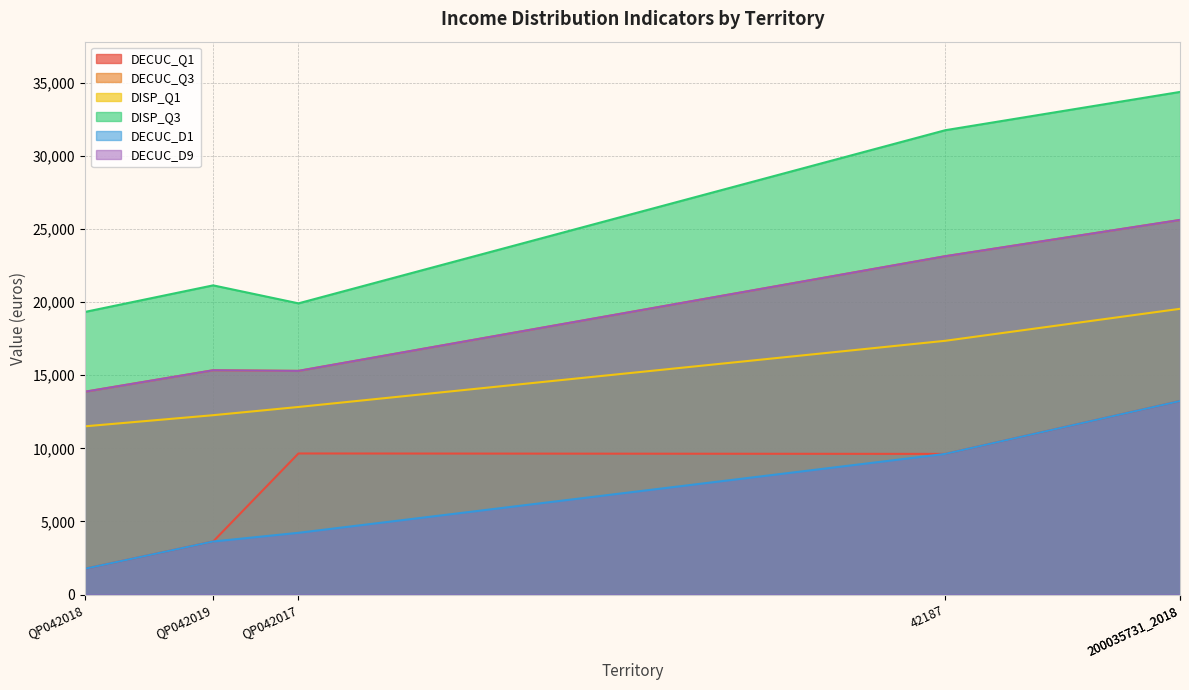

Between 42187 and 200035731_2018, which series saw the biggest shift?

DISP_Q3